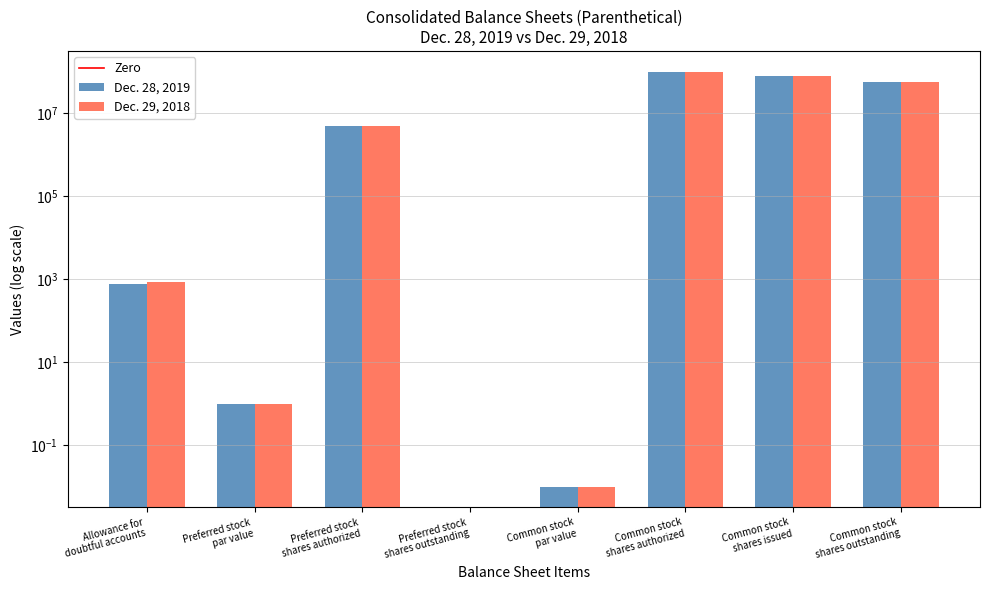

What is the difference between the maximum and minimum values in the Dec. 28, 2019 series?

100000000.0